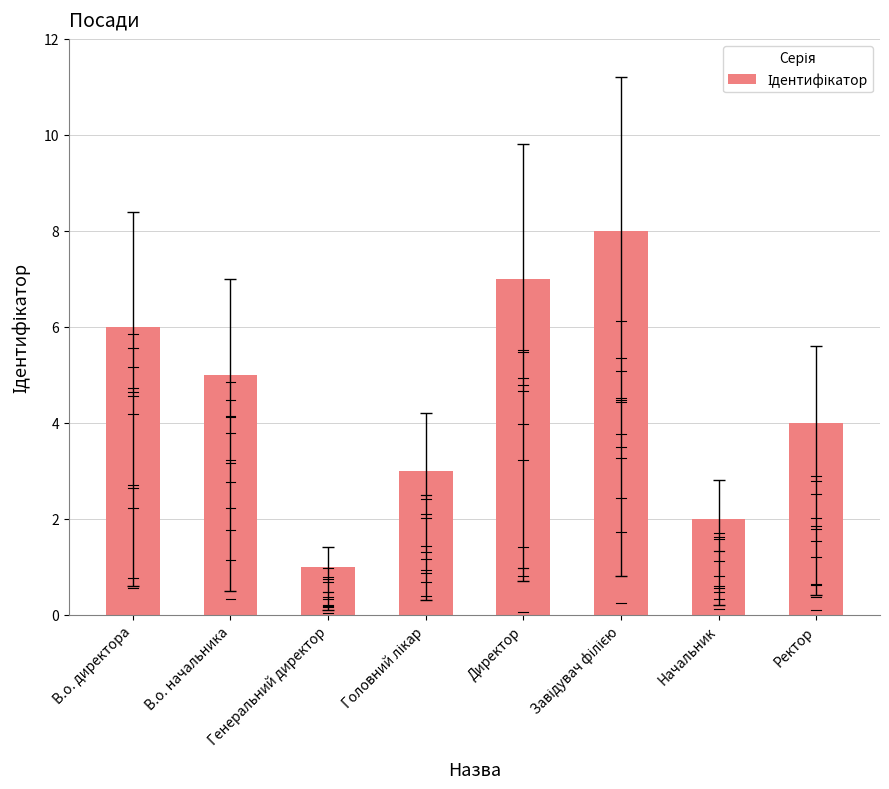

What is the sum of all values?

36